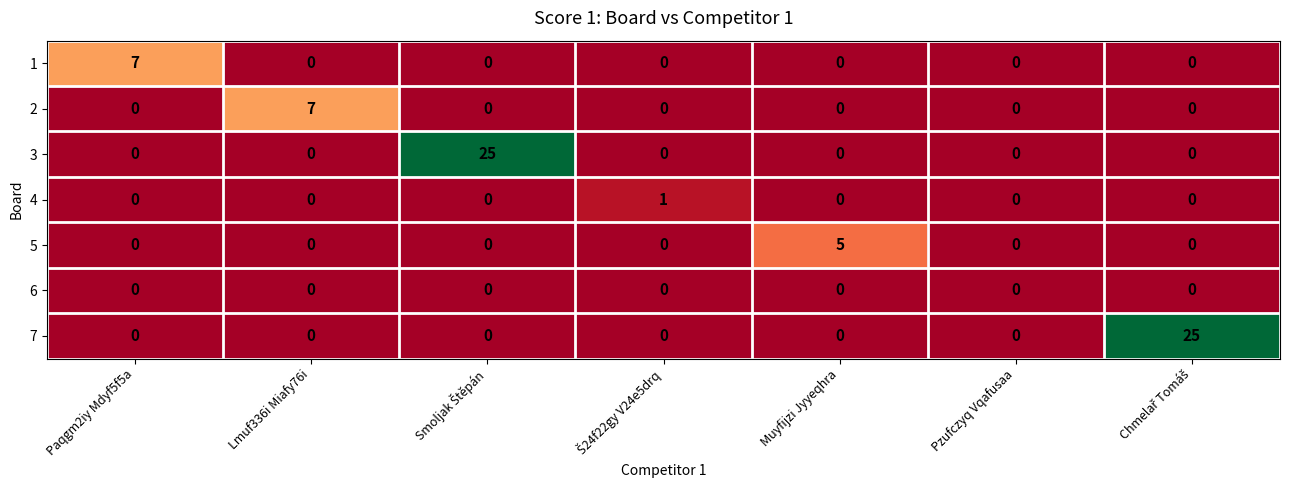

The value of 4 at Lmuf336i Miafy76i is 0. True or false?

True